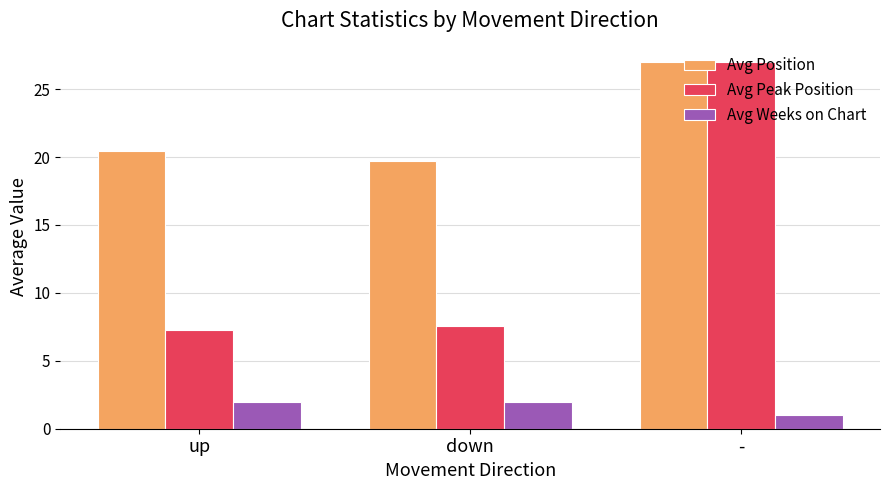

How many distinct data groups are displayed?

3